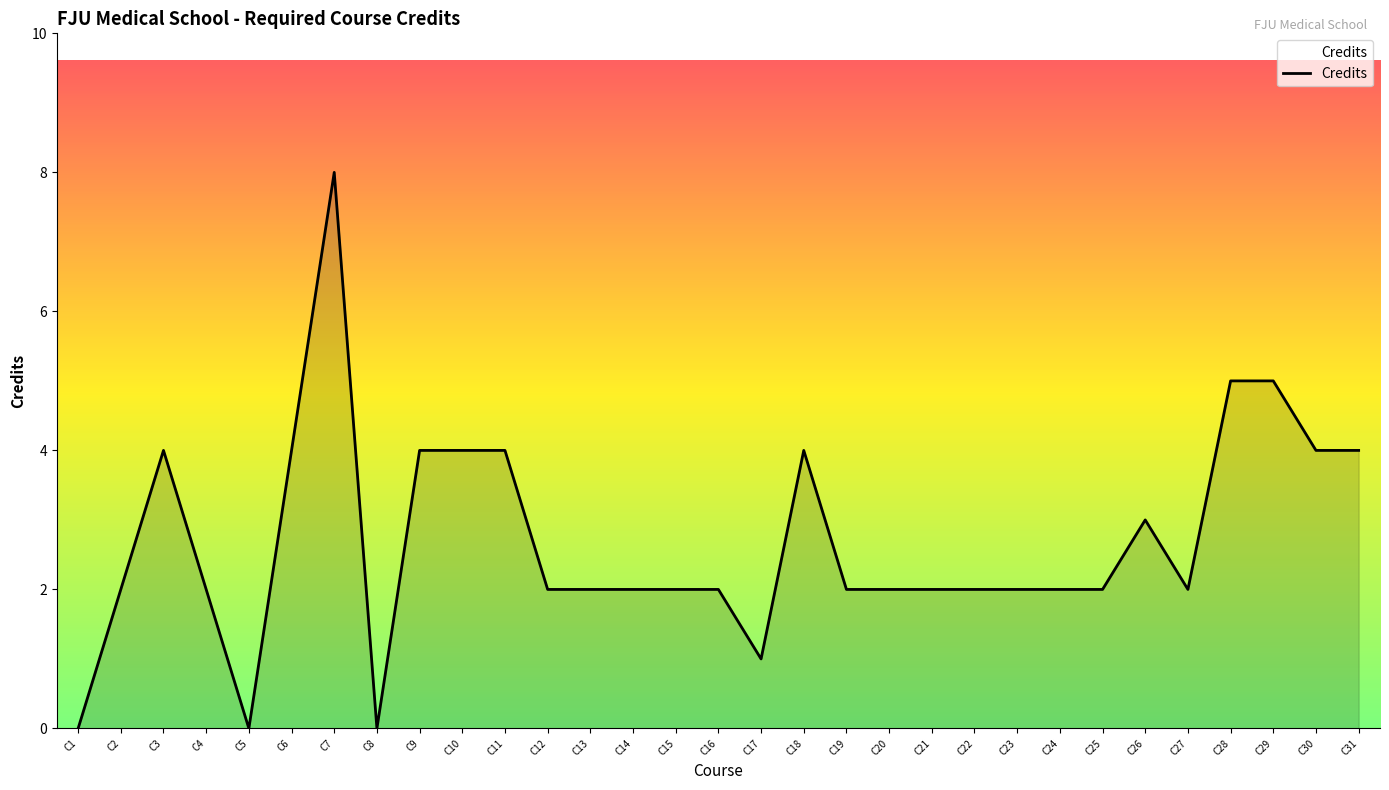

True or false: the data shows 3 at C19.

False